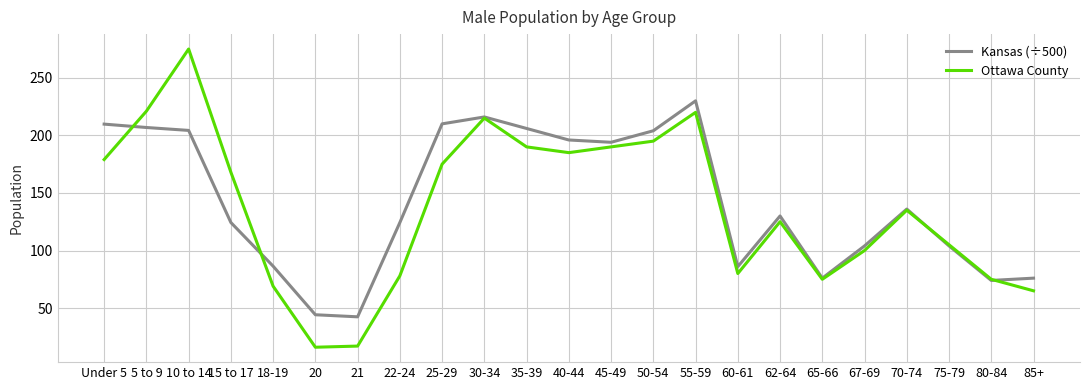

Where is Ottawa County nearest to the value 145?

70-74